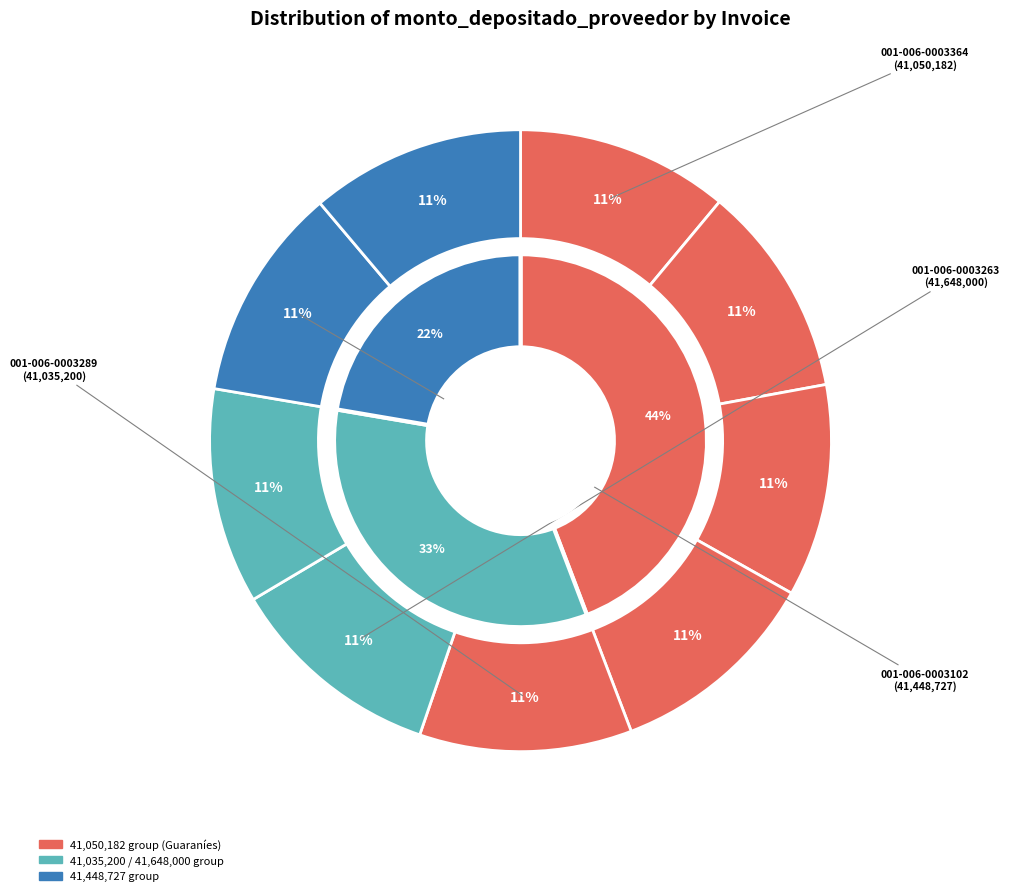

Rank the categories by value from lowest to highest.

001-006-0003289, 001-006-0003364, 001-006-0003305, 001-006-0003334, 001-006-0003357, 001-006-0003102, 001-006-0003137, 001-006-0003263, 001-006-0003262